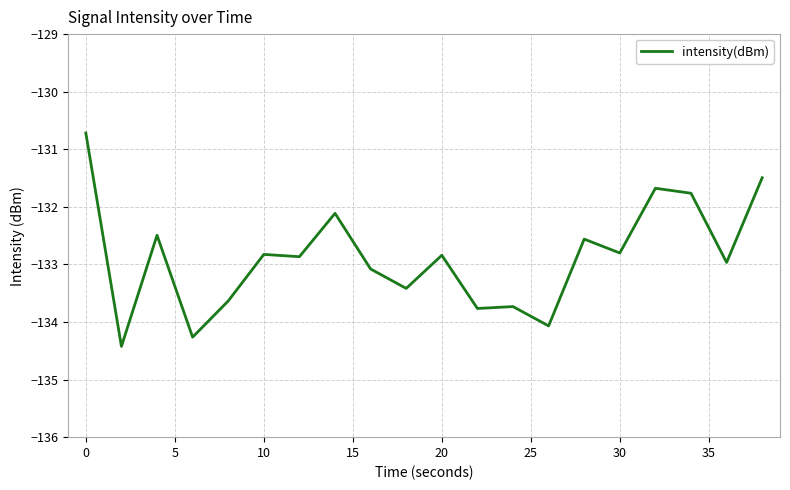

How many lines are shown in the chart?

1